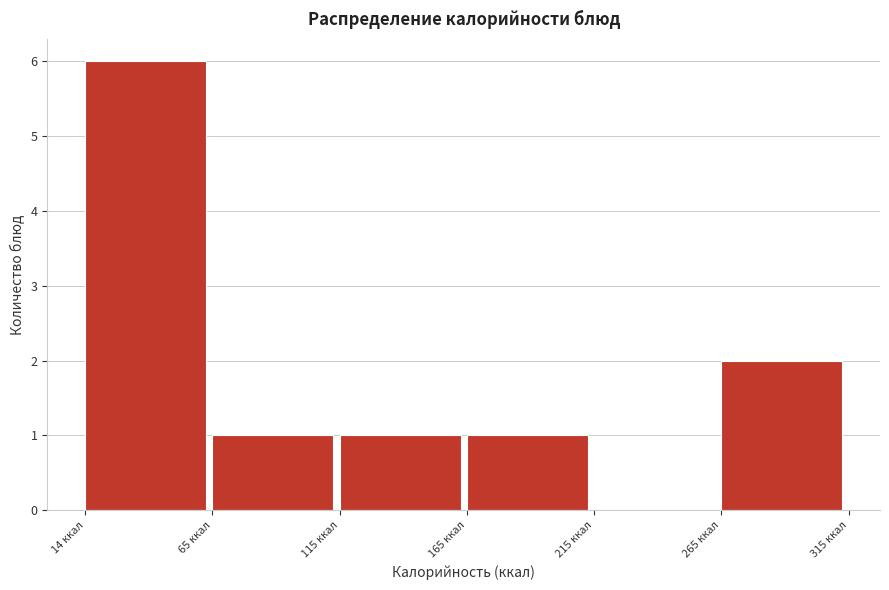

Over which range of the x-axis is the bar tallest?

10 to 60